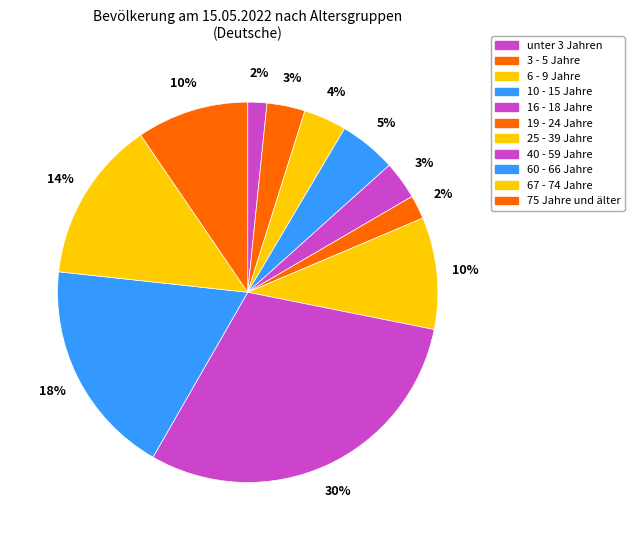

To the nearest percent, what is the difference between the 25 - 39 Jahre and 6 - 9 Jahre slice percentages?

6%